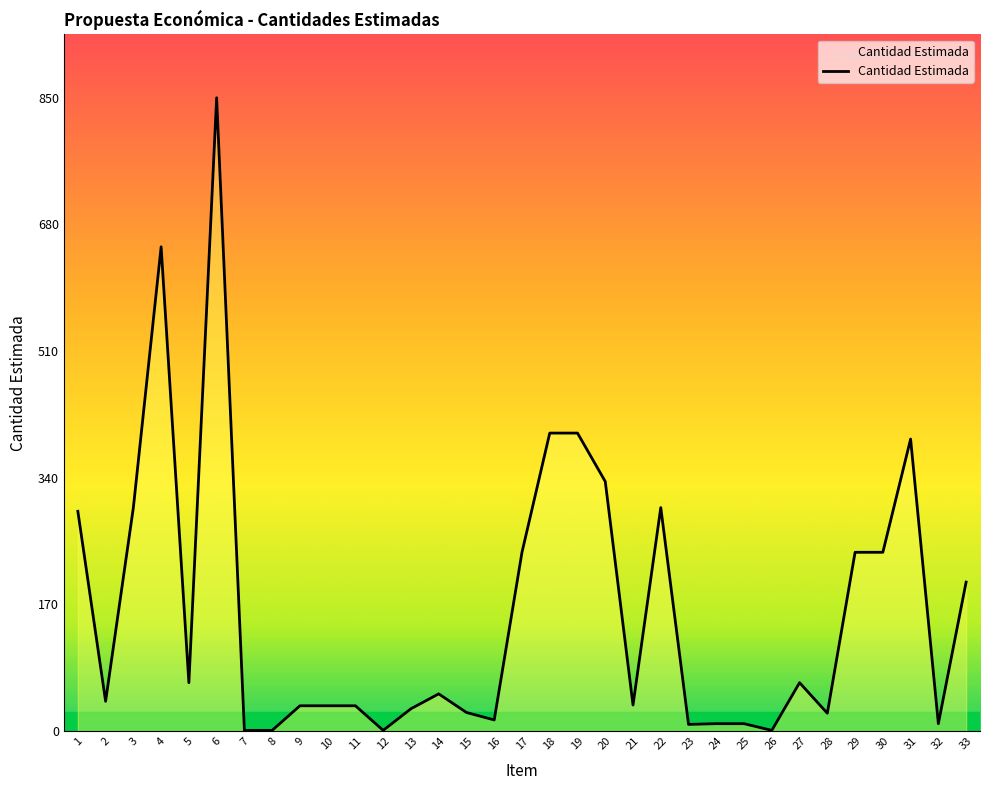

What is the difference between the maximum and minimum values?

849